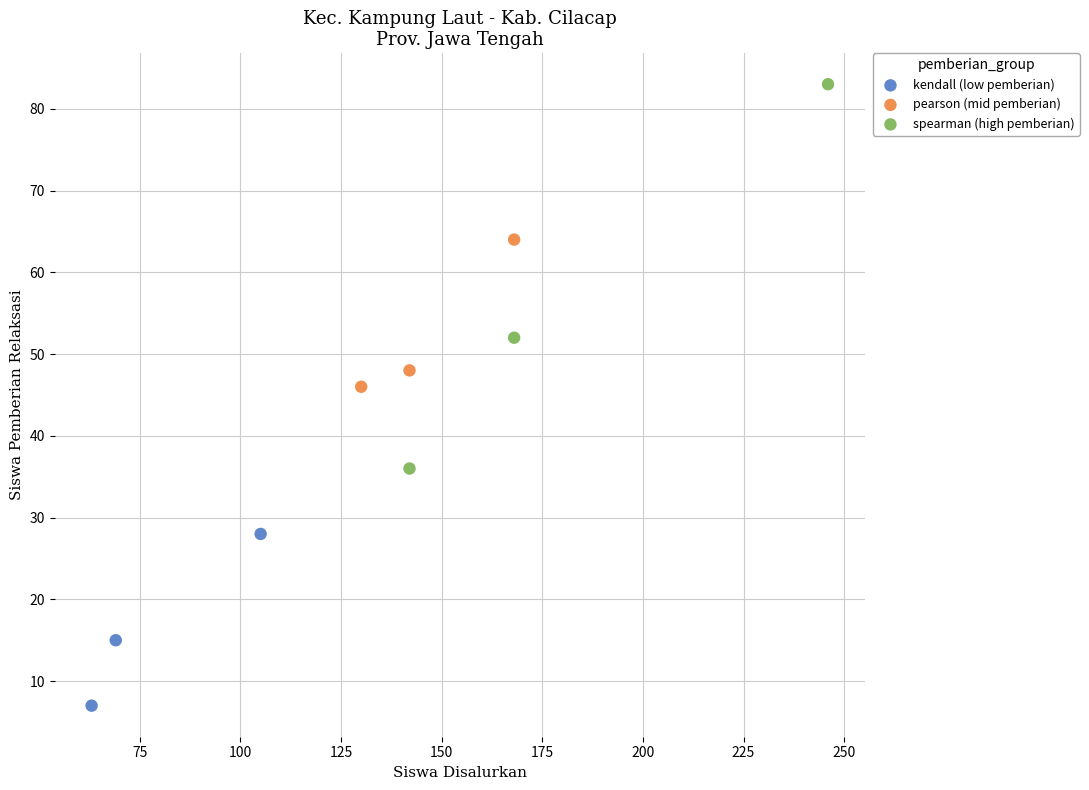

Which series contains the highest Y value?

spearman (high pemberian)